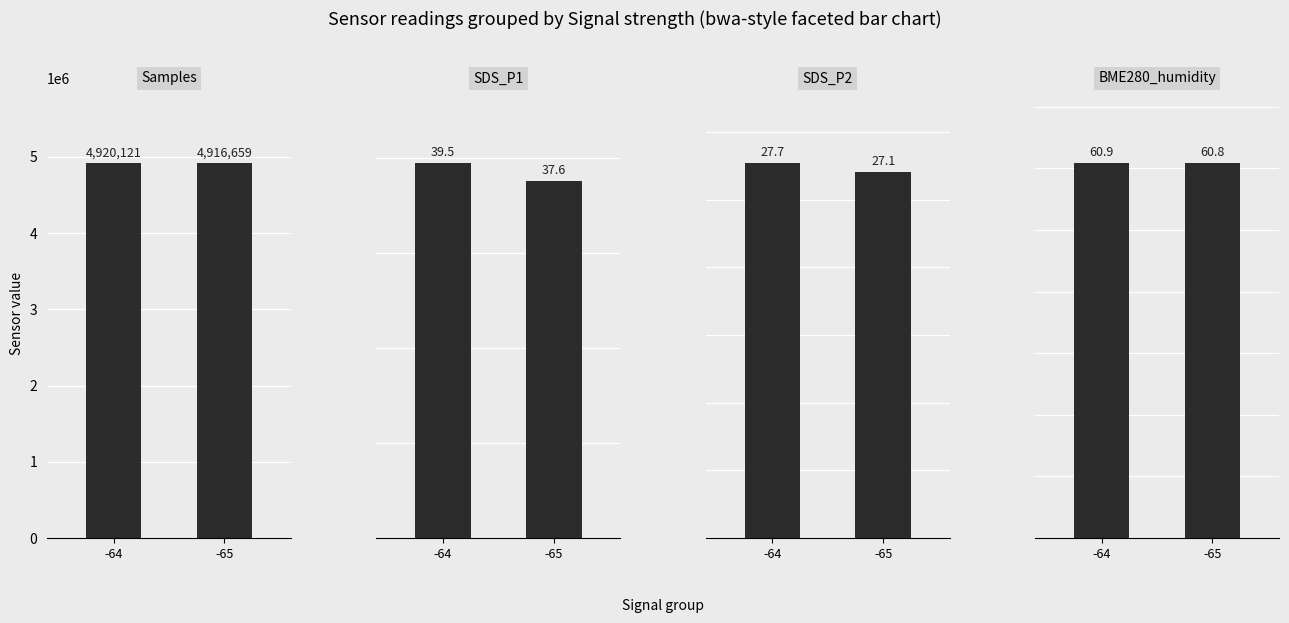

What is the sum of all SDS_P2 values?

54.8